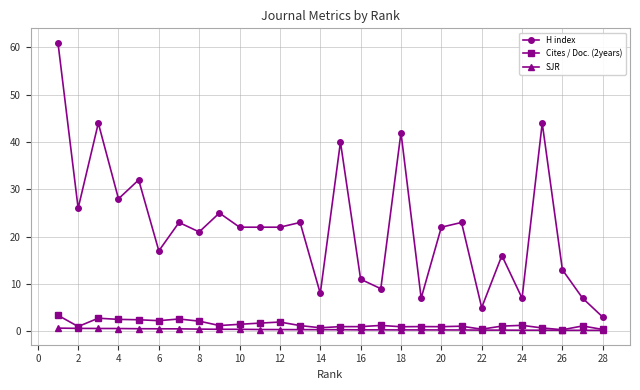

How many series are shown in this chart?

3